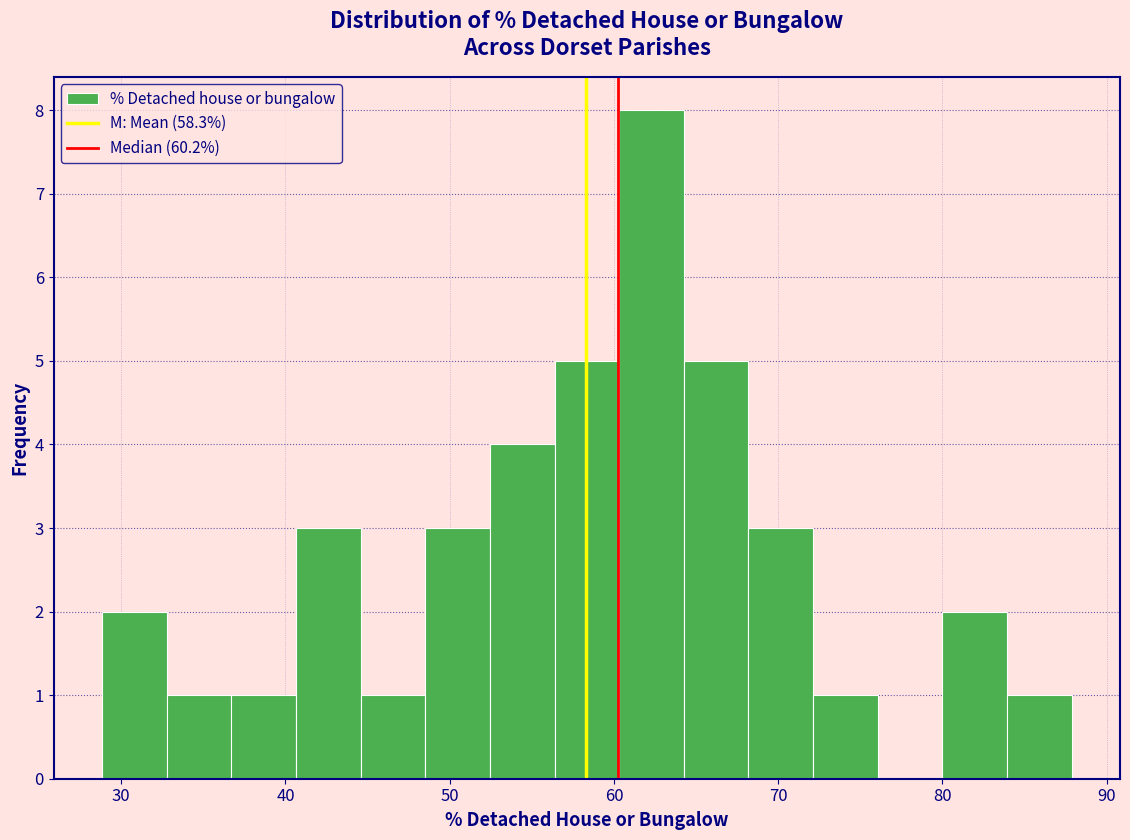

Read against the x-axis, roughly where is the centre of the tallest bar?

62